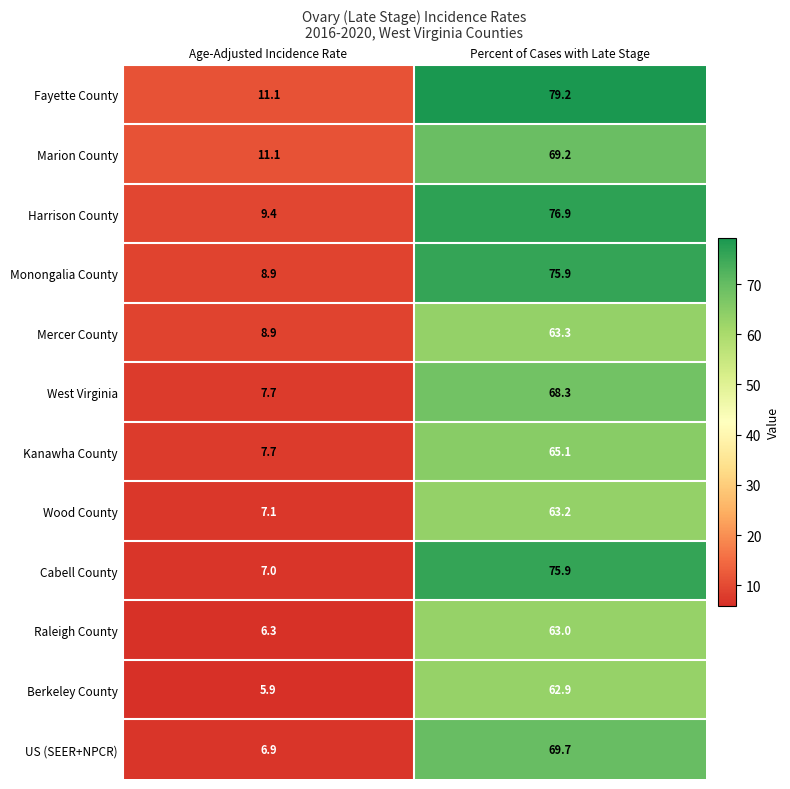

What is the sum of the US (SEER+NPCR) values at Age-Adjusted Incidence Rate and Percent of Cases with Late Stage?

76.6